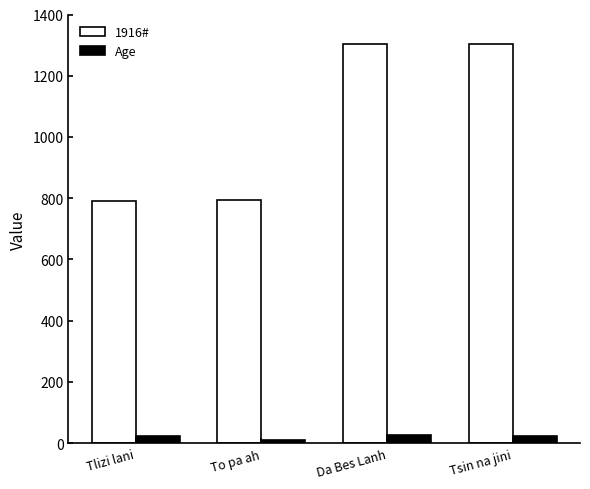

How many values in the 1916# series are below 1304?

2